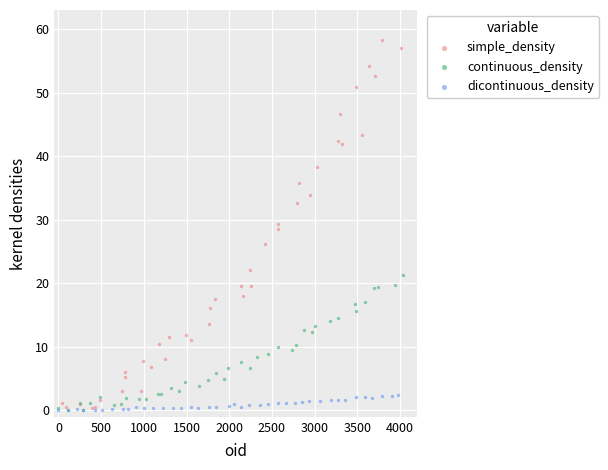

Which series has the largest Y range (max minus min)?

simple_density